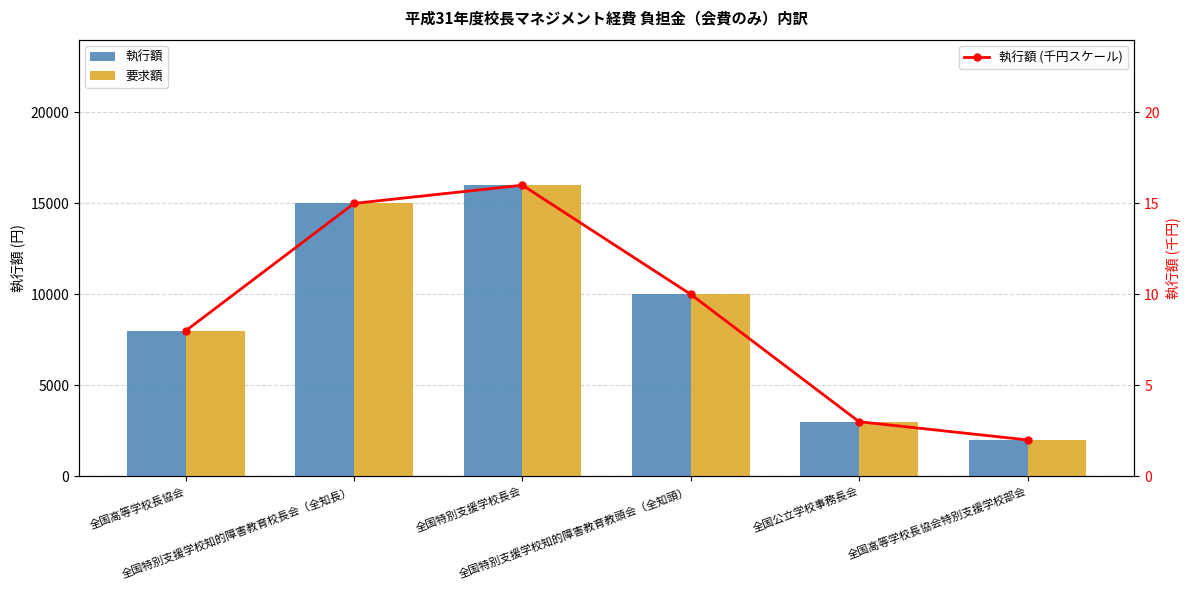

At which label is 執行額 closest to 9000?

全国高等学校長協会